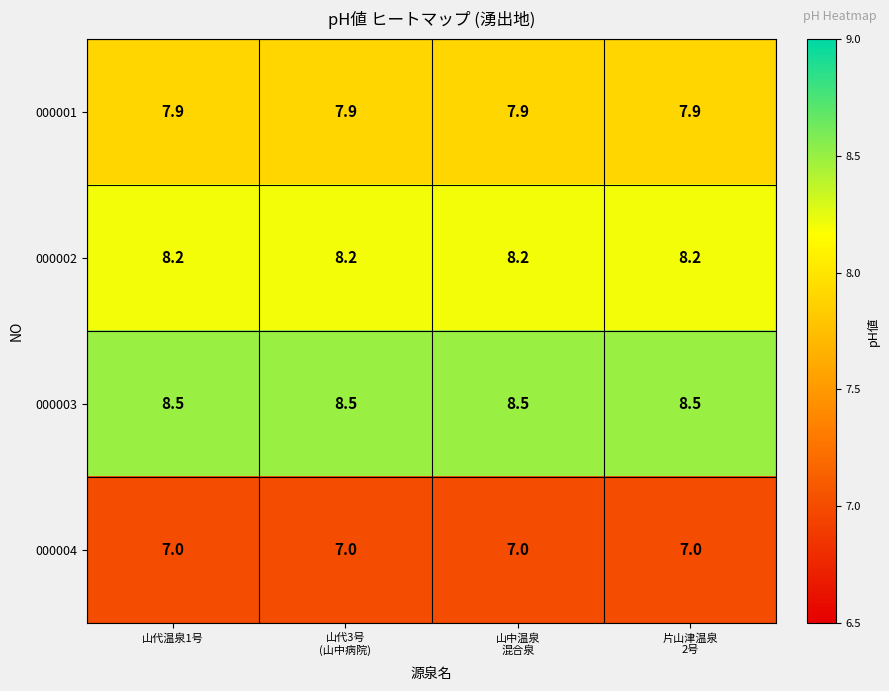

True or false: 000001 has a value of 12.4 at 山代温泉1号.

False